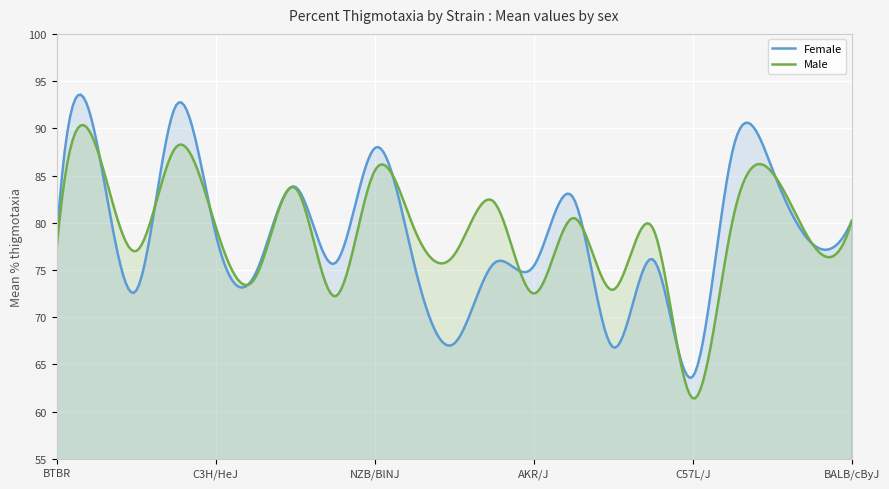

Where does the Male series first go above 79?

CAST/EiJ